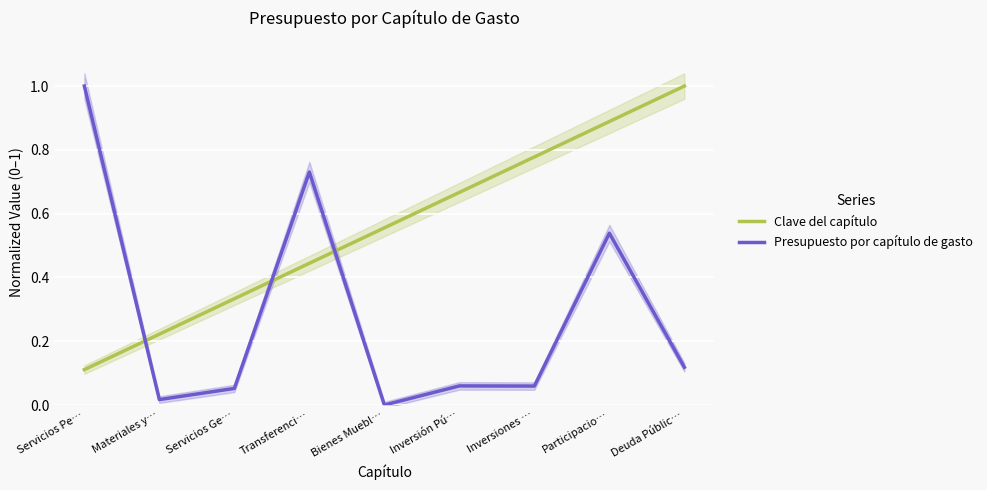

What are all the series names shown in the legend?

Clave del capítulo, Presupuesto por capítulo de gasto